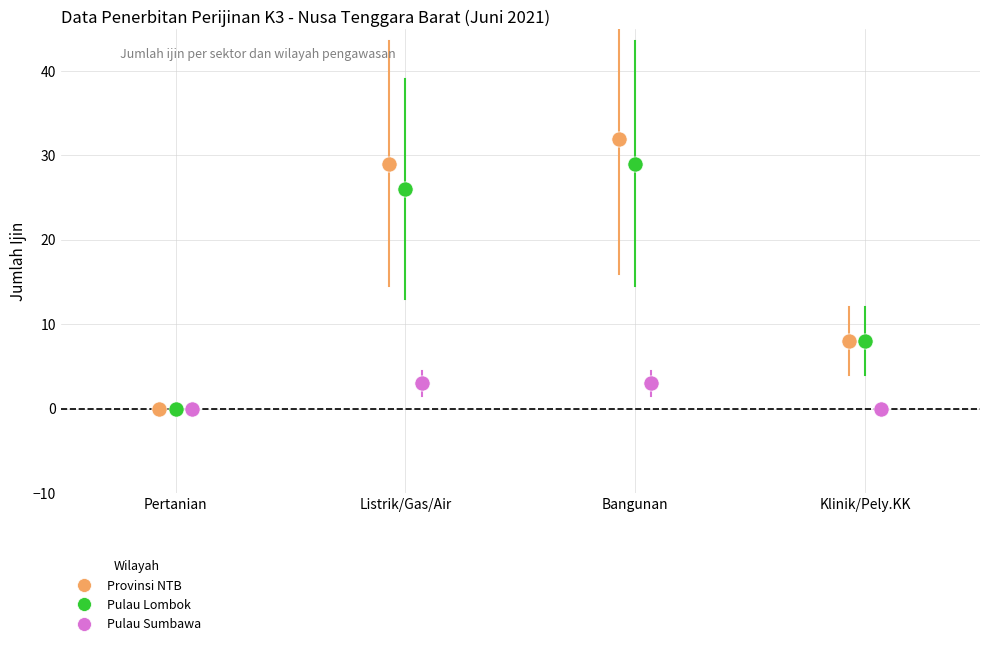

Which series has the largest Y range (max minus min)?

Provinsi NTB